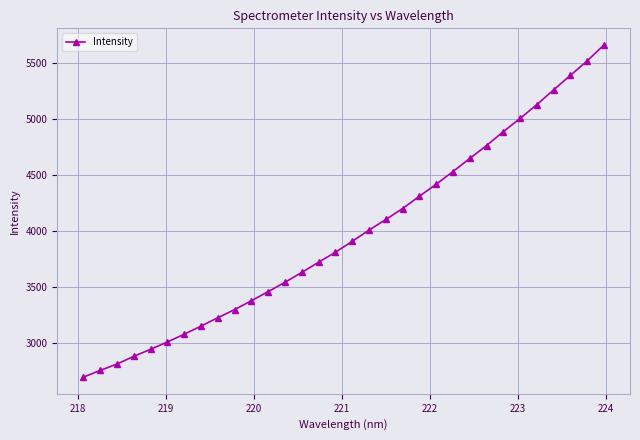

What is the difference between the maximum and minimum values?

2963.1